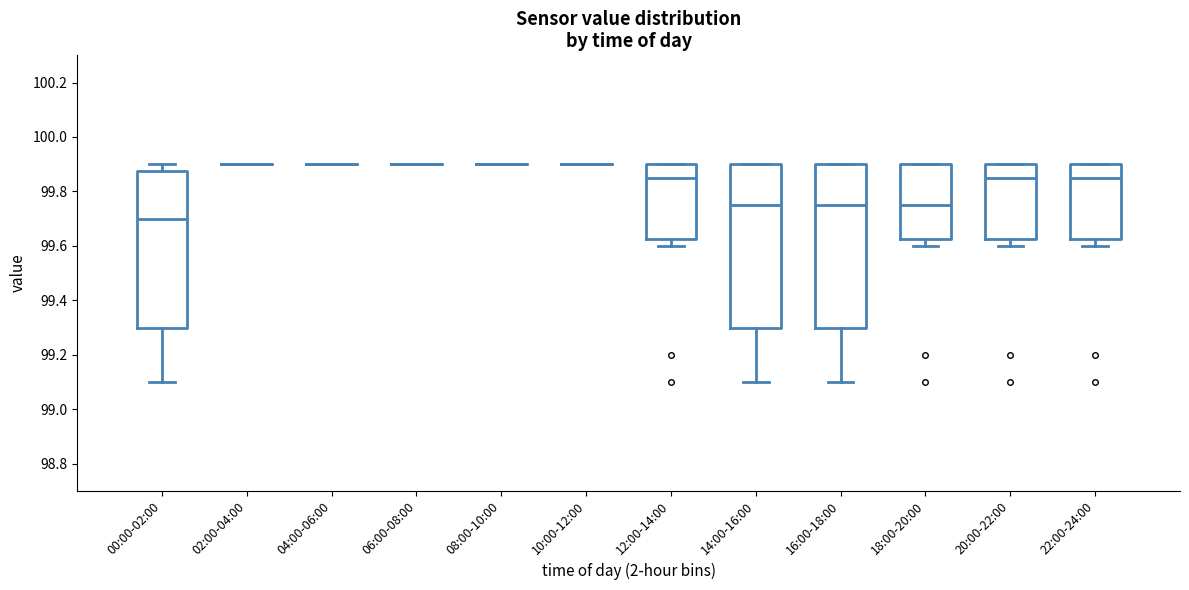

Reading left to right, transcribe this box plot: for each box, give where its median line is, the range the box spans, and where its two whiskers end, as read against the y-axis. The values are not printed on the chart, so give them approximately, as read against the axis.

00:00-02:00: median 99.70, box 99.30 to 99.88, whiskers 99.10 to 99.90
02:00-04:00: box collapsed to a line at 99.90, whiskers 99.90 to 99.90
04:00-06:00: box collapsed to a line at 99.90, whiskers 99.90 to 99.90
06:00-08:00: box collapsed to a line at 99.90, whiskers 99.90 to 99.90
08:00-10:00: box collapsed to a line at 99.90, whiskers 99.90 to 99.90
10:00-12:00: box collapsed to a line at 99.90, whiskers 99.90 to 99.90
12:00-14:00: median 99.86, box 99.62 to 99.90, whiskers 99.60 to 99.90
14:00-16:00: median 99.76, box 99.30 to 99.90, whiskers 99.10 to 99.90
16:00-18:00: median 99.76, box 99.30 to 99.90, whiskers 99.10 to 99.90
18:00-20:00: median 99.76, box 99.62 to 99.90, whiskers 99.60 to 99.90
20:00-22:00: median 99.86, box 99.62 to 99.90, whiskers 99.60 to 99.90
22:00-24:00: median 99.86, box 99.62 to 99.90, whiskers 99.60 to 99.90